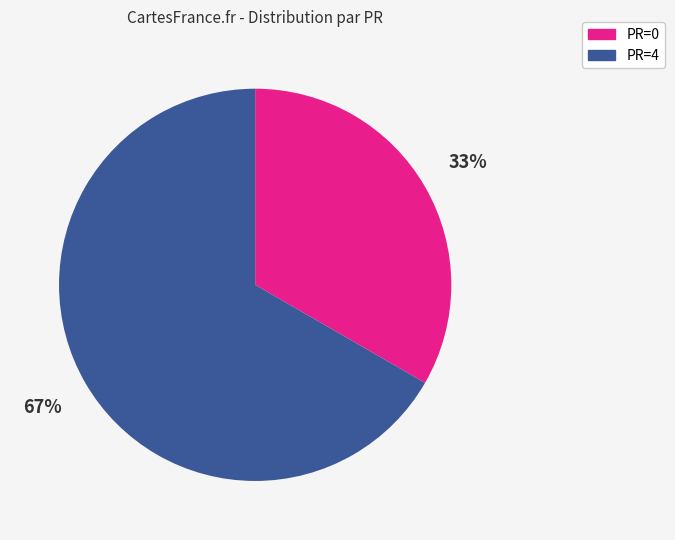

To the nearest percent, what is the average slice percentage?

50%